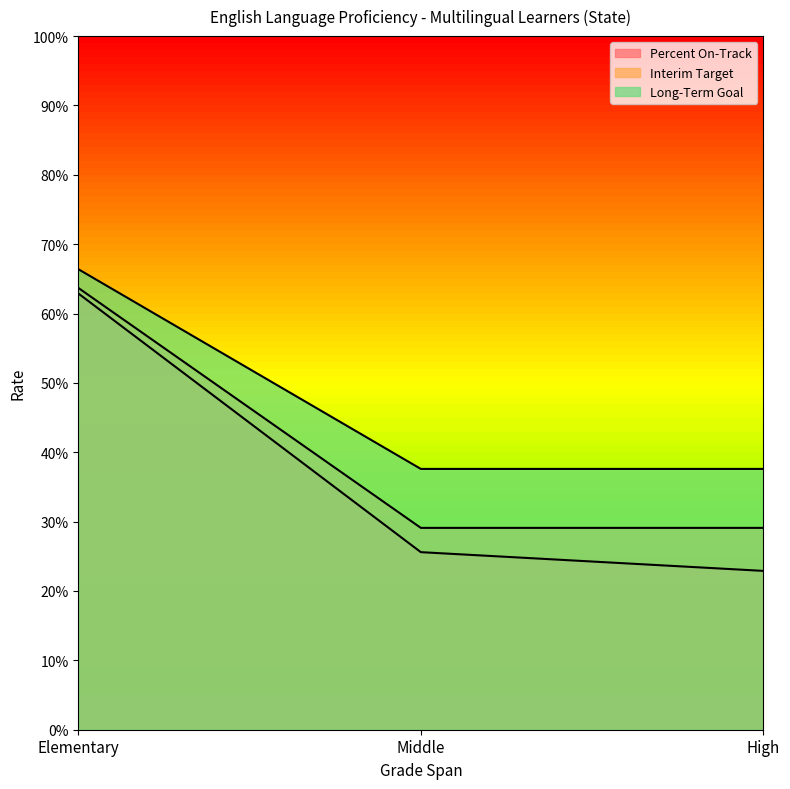

What is the label of the 3rd point from the left?

High